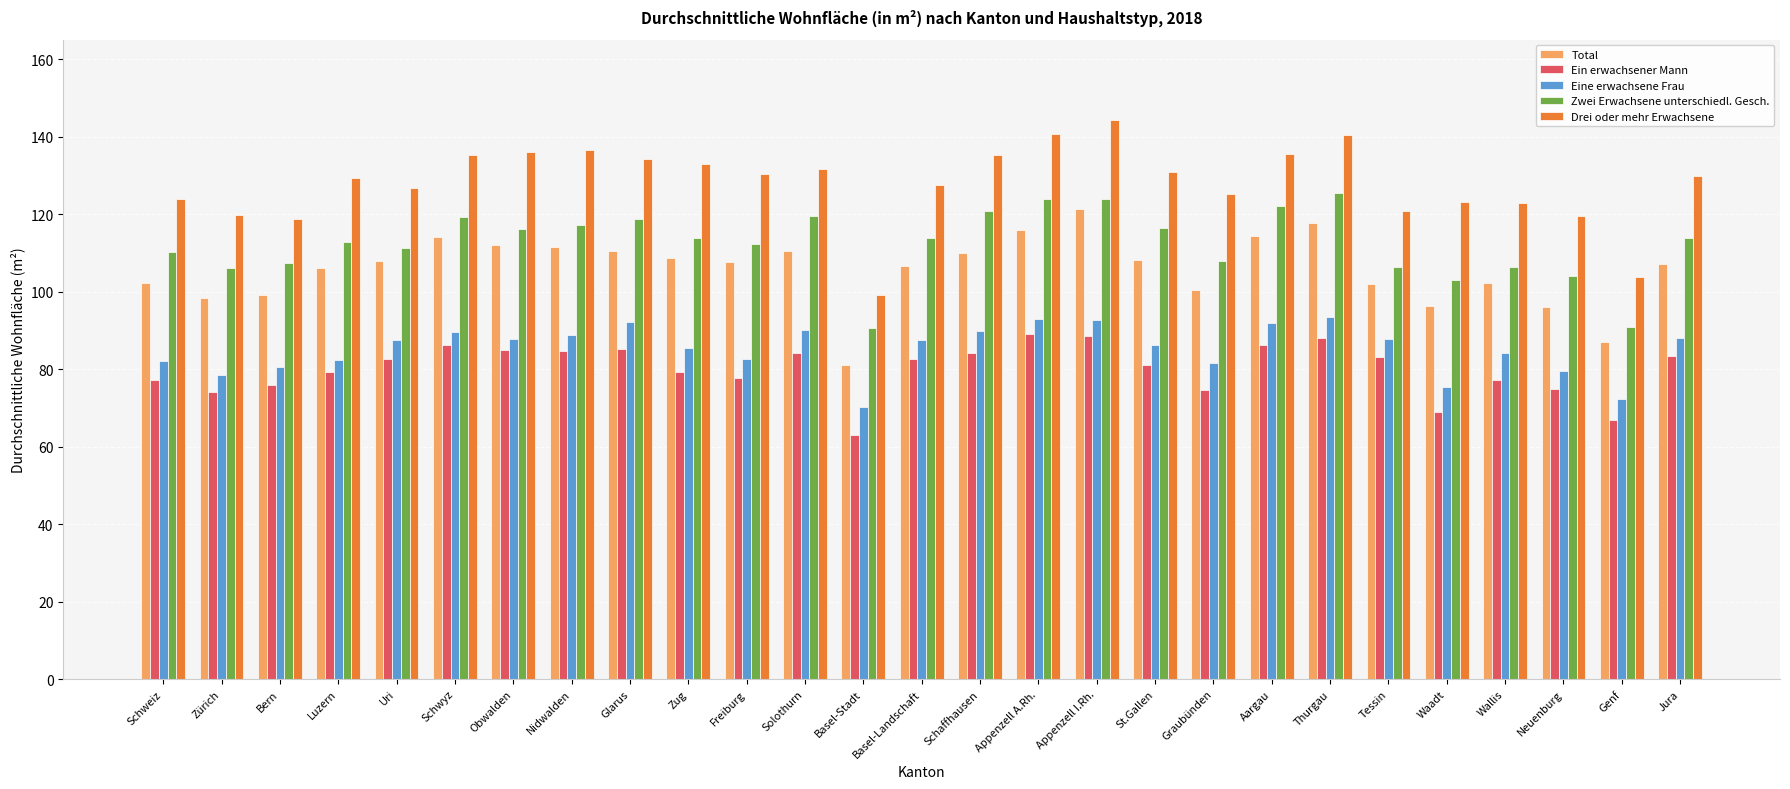

How many distinct data groups are displayed?

5